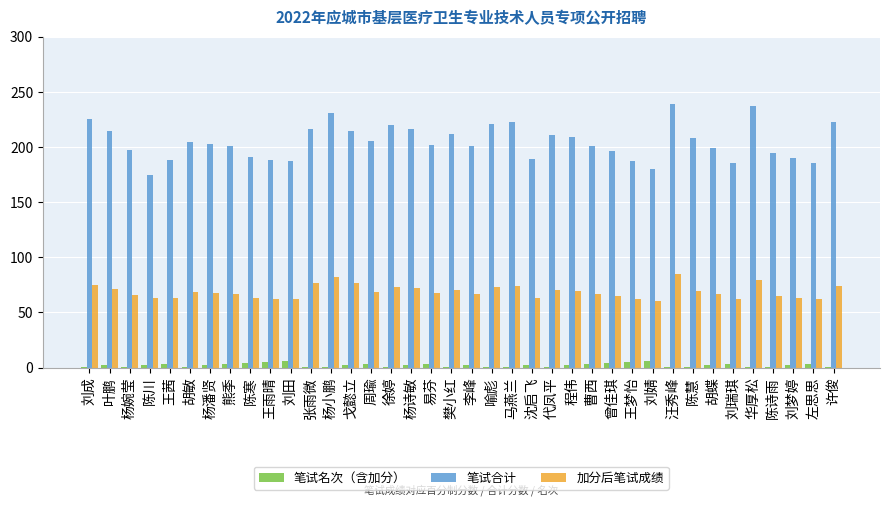

At 代凤平, list the series in order from largest to smallest.

笔试合计, 加分后笔试成绩, 笔试名次（含加分）